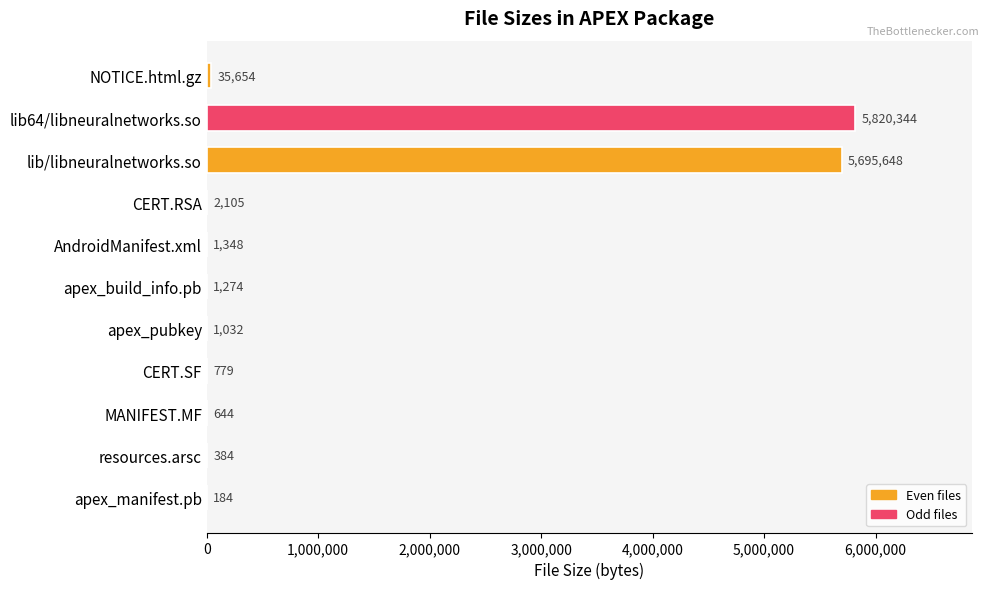

Which label corresponds to the largest value in the chart?

lib64/libneuralnetworks.so